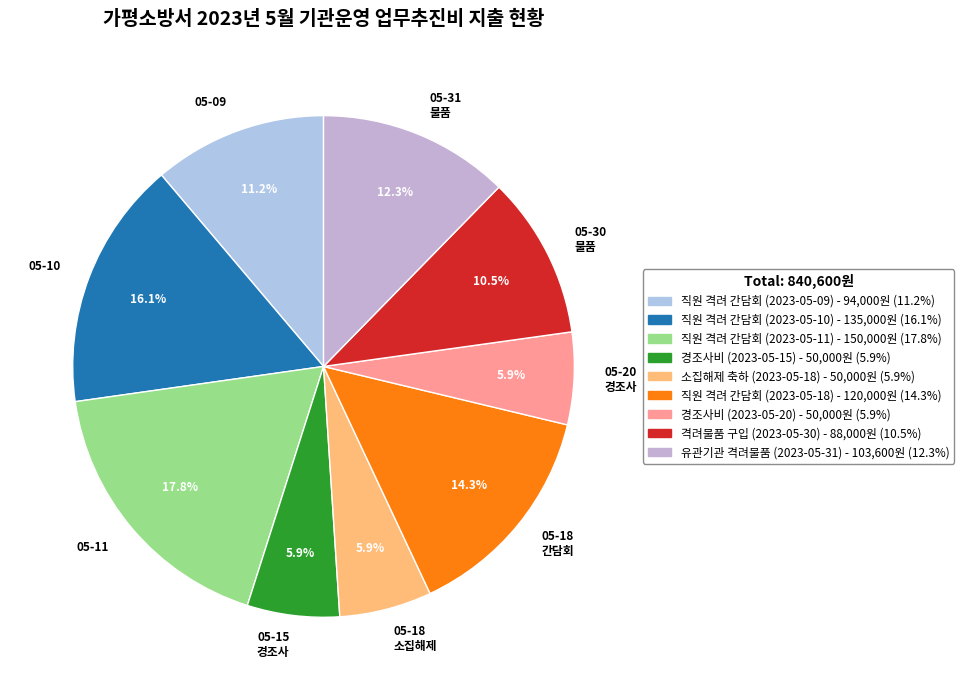

Is 05-11 the majority of the pie?

No